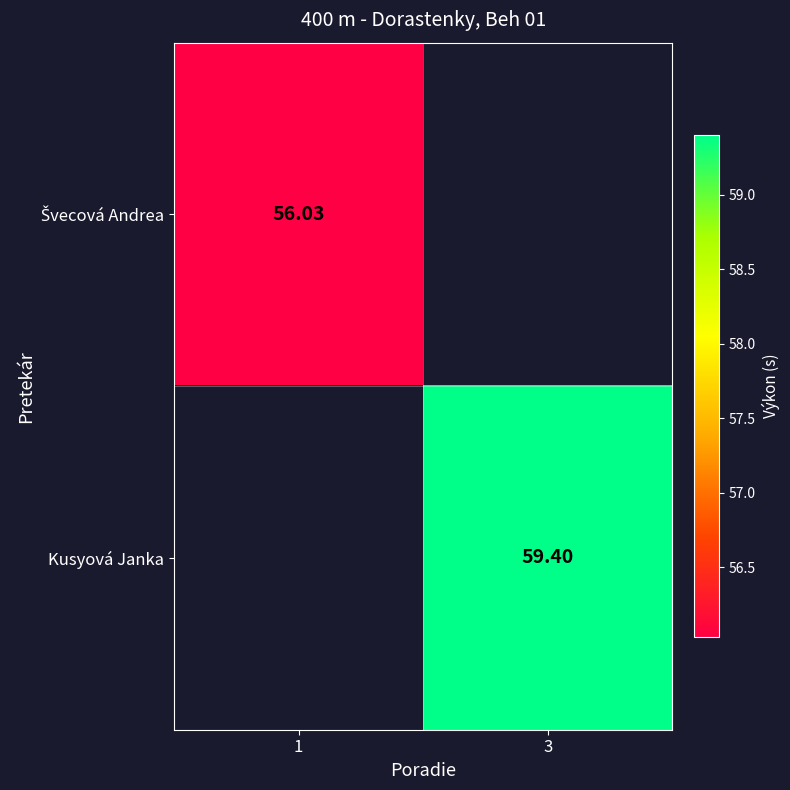

The Švecová Andrea series shows 56.0 at 1. True or false?

True